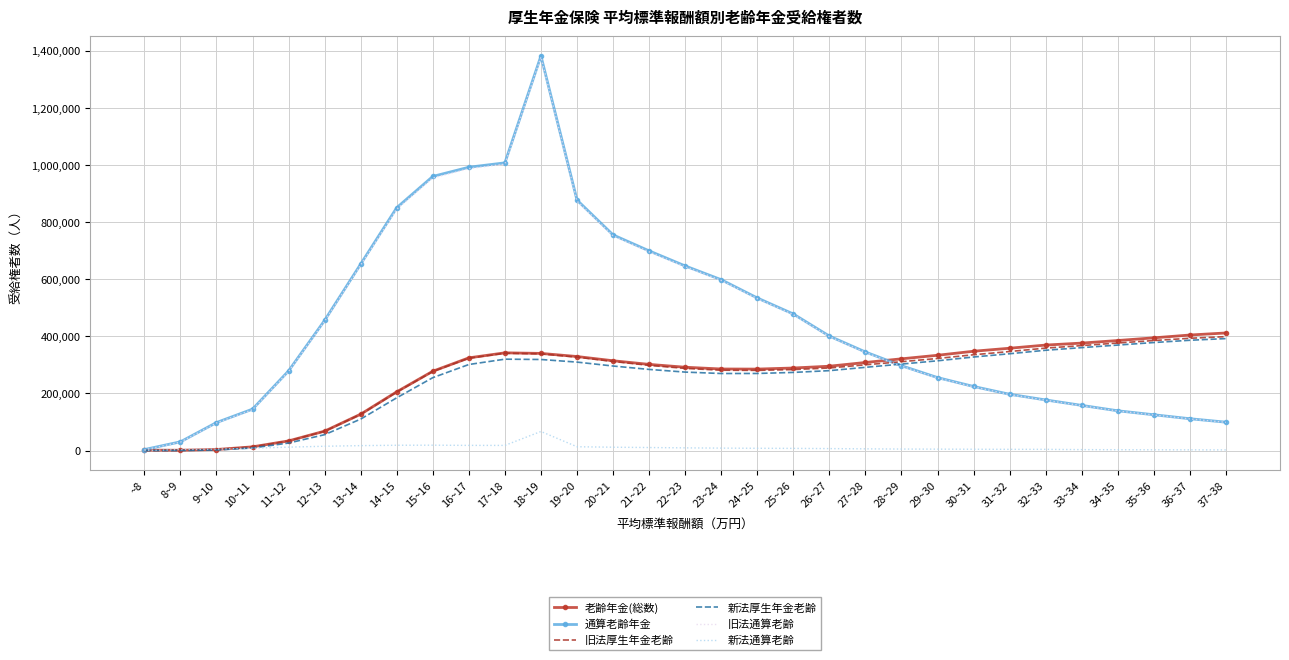

Is the value of 旧法通算老齢 at 21~22 greater than the value of 旧法厚生年金老齢 at 16~17?

Yes